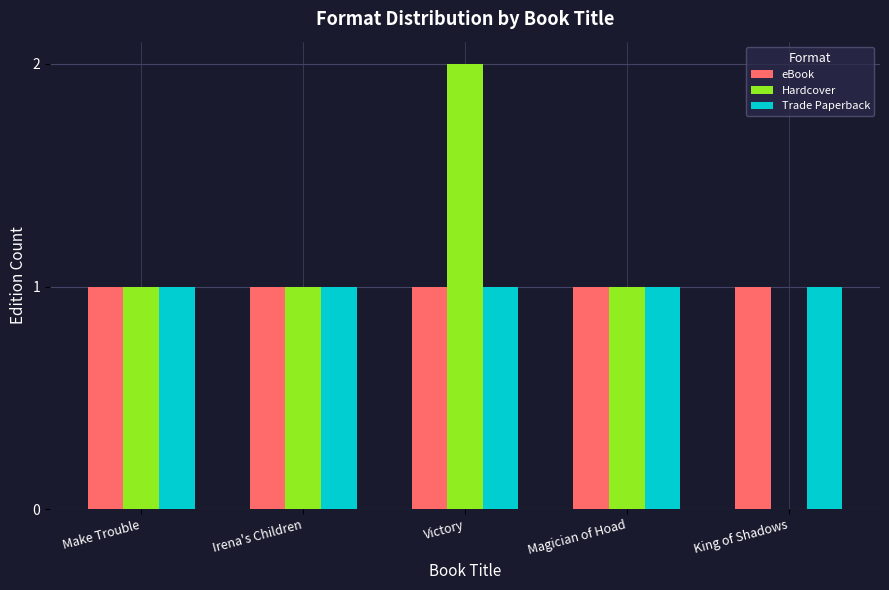

What is the highest value of the eBook series?

1